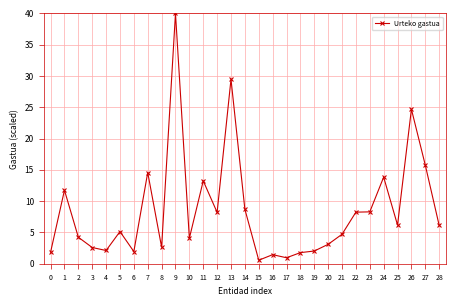

How many distinct data groups are displayed?

1